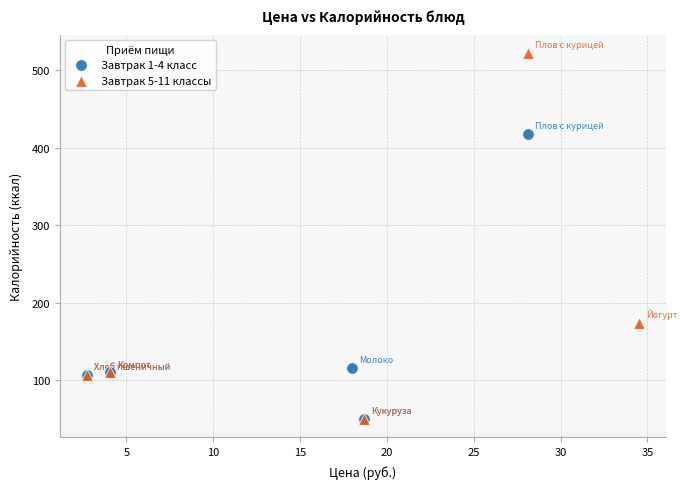

Which series has the widest spread of Y values?

Завтрак 5-11 классы